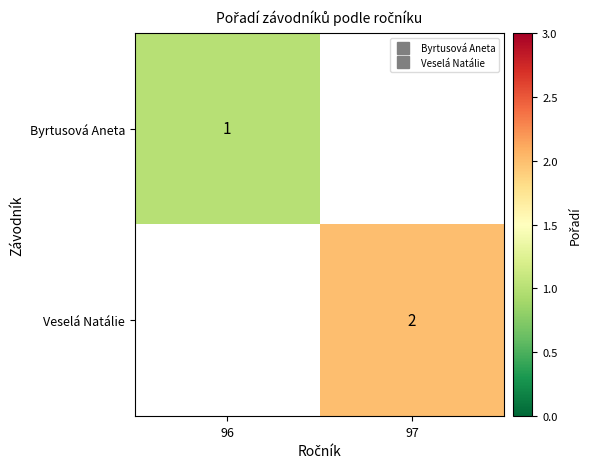

At how many categories does at least one series exceed 1?

1